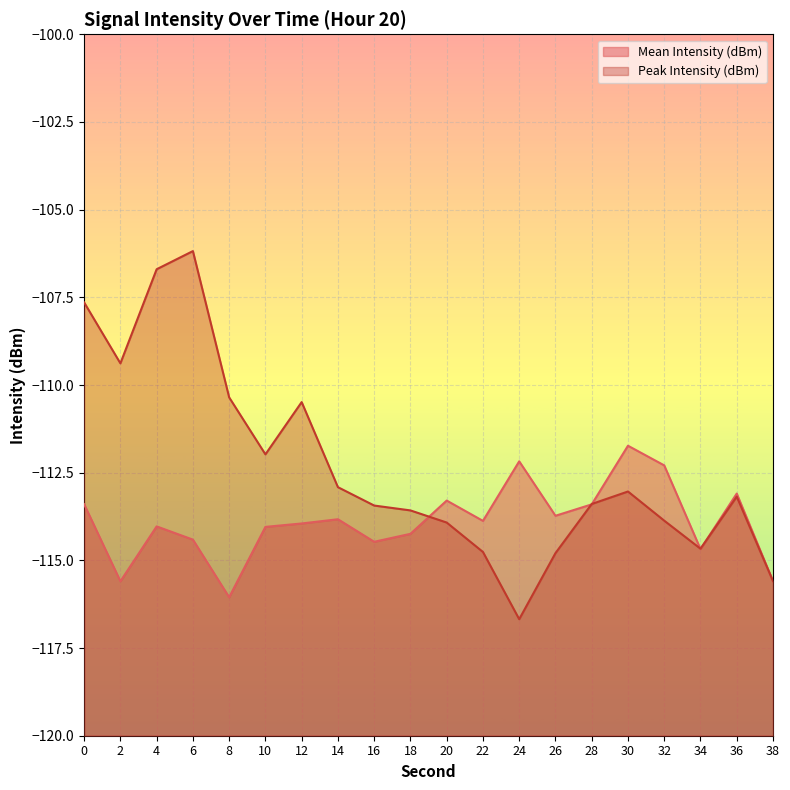

What is the value of the Mean Intensity (dBm) point at the 1st from the left?

-113.4